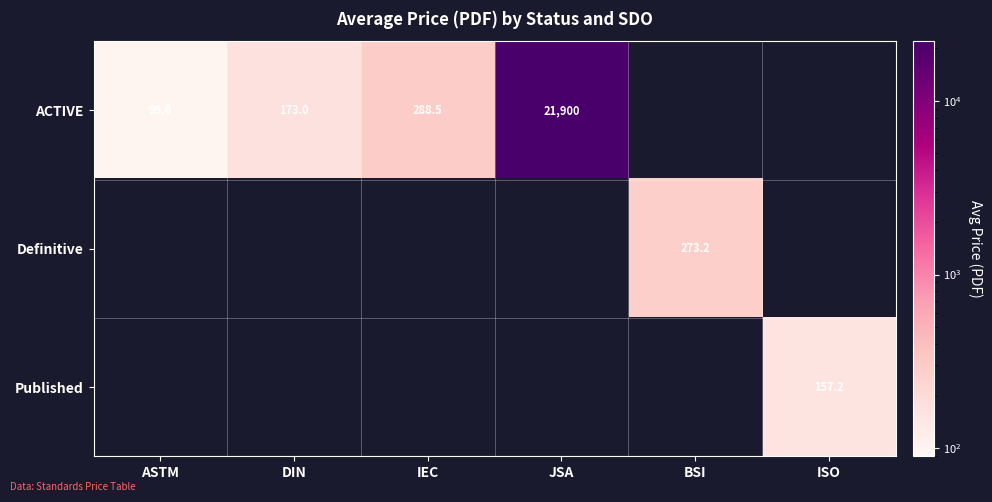

True or false: ACTIVE has a value of 485.9 at IEC.

False